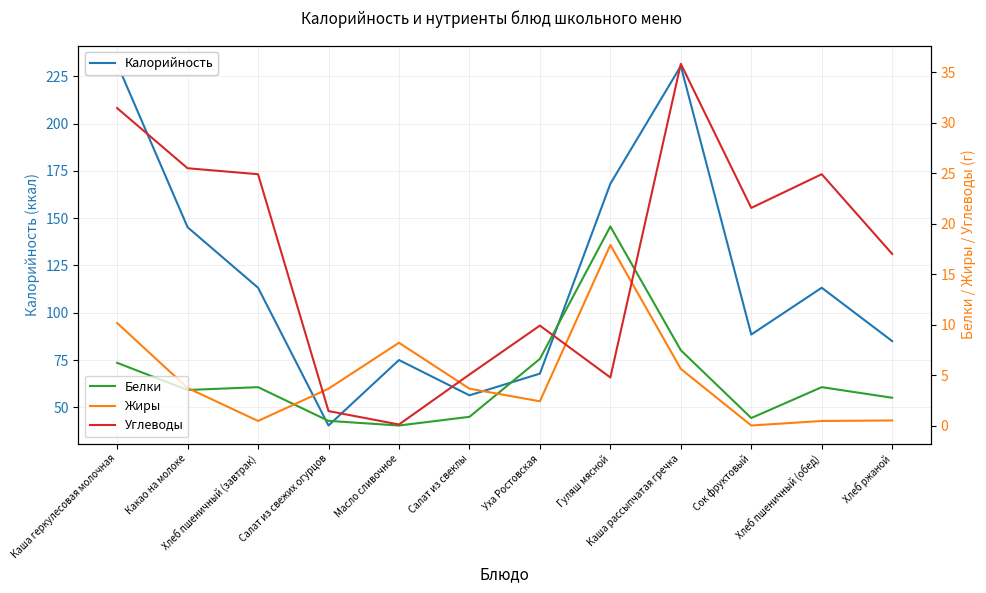

True or false: Жиры and Калорийность intersect in this chart.

False